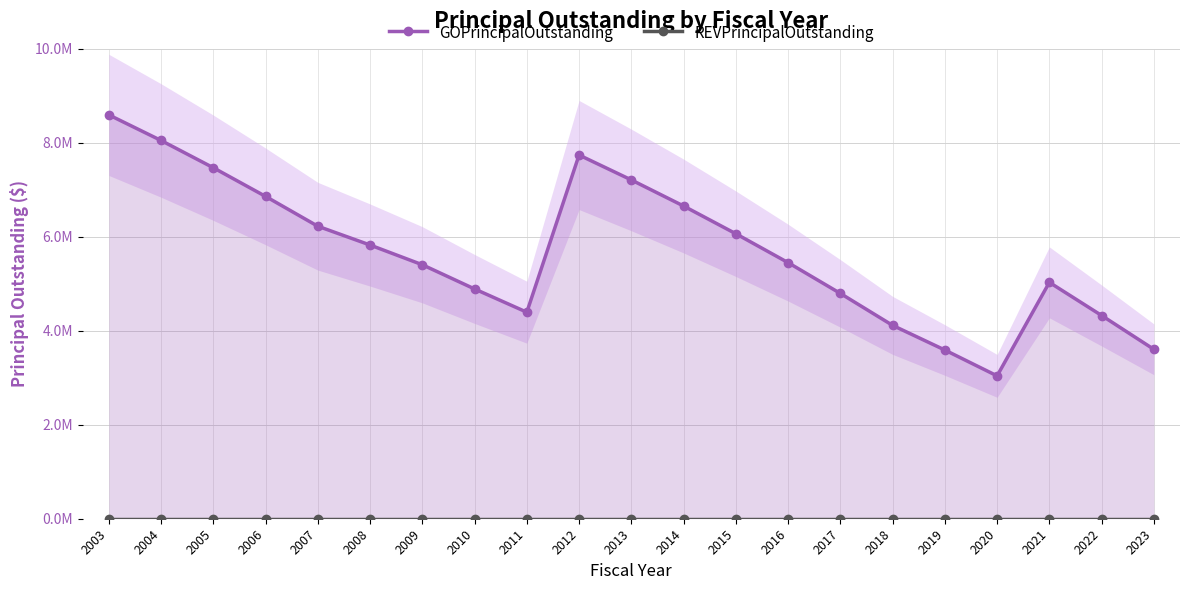

At which category does GOPrincipalOutstanding reach its first local valley?

2011